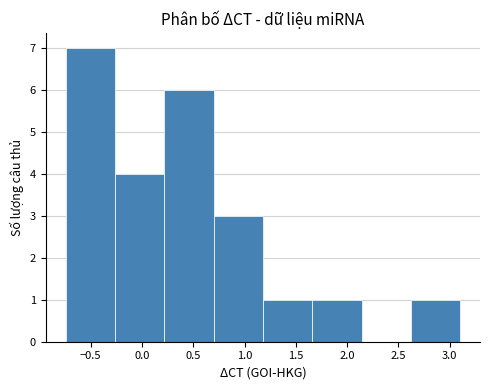

How tall is the bar that spans -0.25 to 0.20 on the x-axis? Neither the bar edges nor the heights are printed on the chart, so give them approximately, as read against the axes.

4